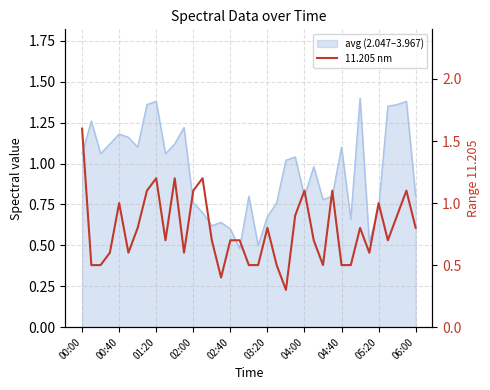

How many interior local valleys (lower than both neighbors) does the data have?

8